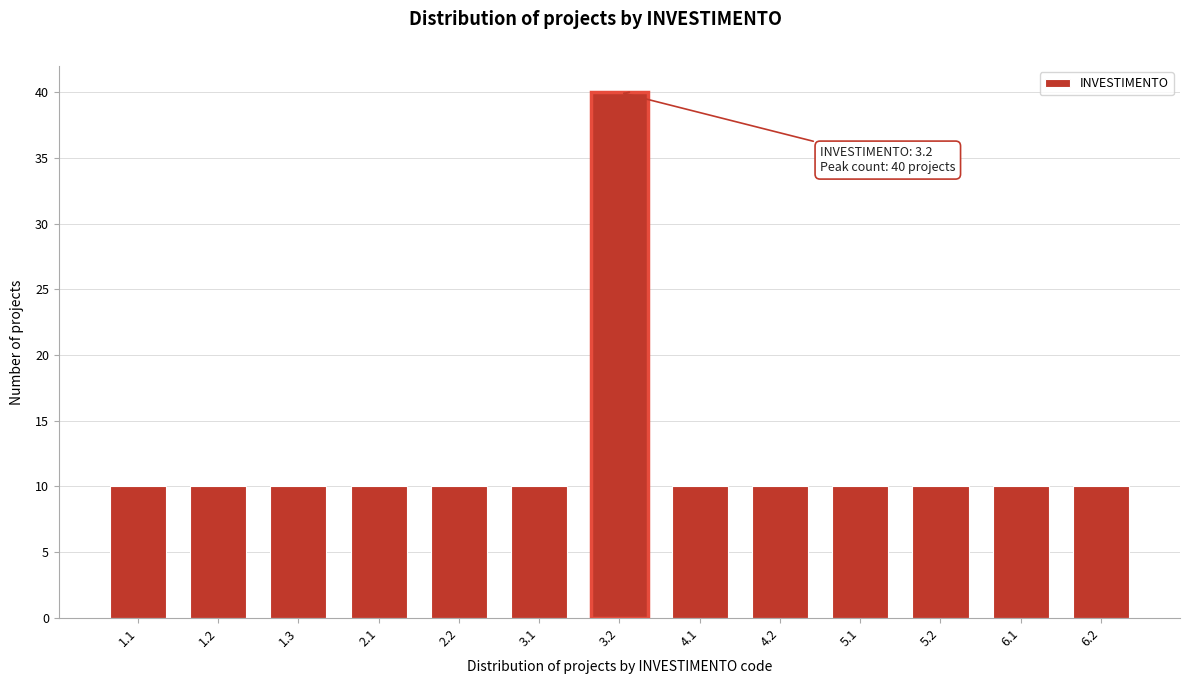

Reading right to left, extract all data points from this chart.

6.2=10	6.1=10	5.2=10	5.1=10	4.2=10	4.1=10	3.2=40	3.1=10	2.2=10	2.1=10	1.3=10	1.2=10	1.1=10